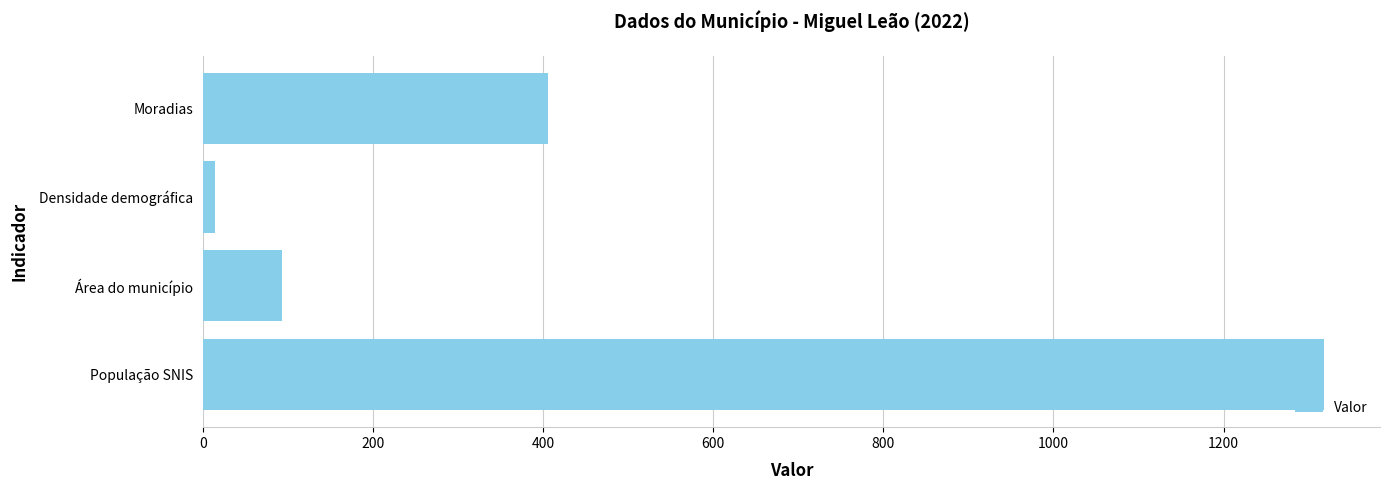

The chart shows a value of 93.5 at Área do município. True or false?

True